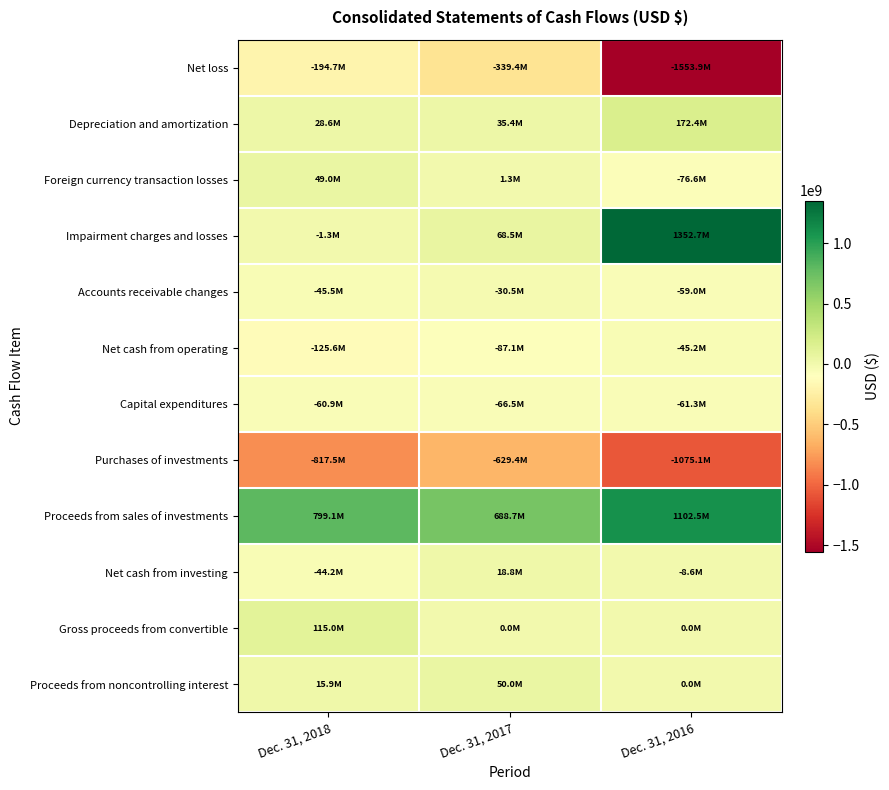

At which category is the sum across all series the highest?

Dec. 31, 2016